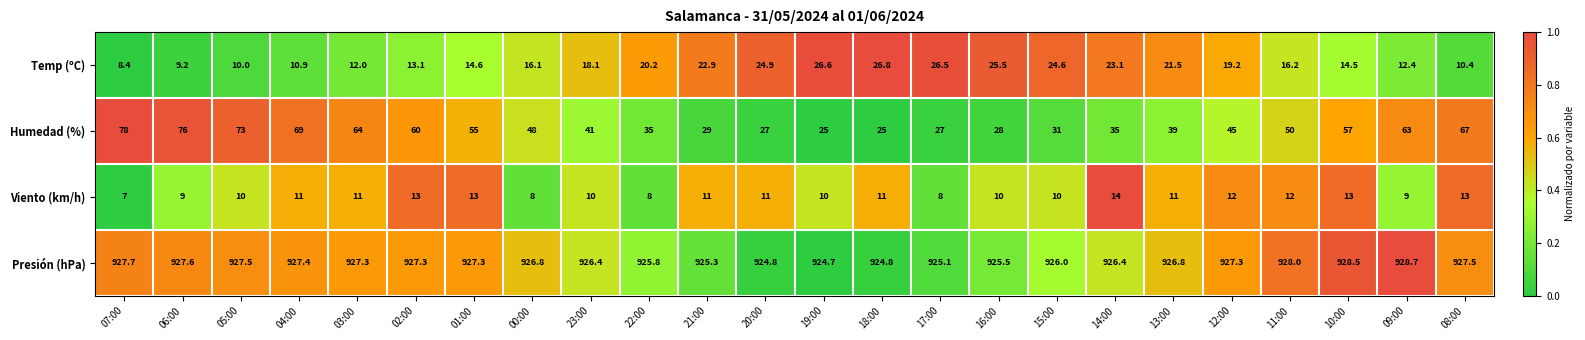

What is the difference between the maximum and second lowest values in the Humedad (%) series?

53.0